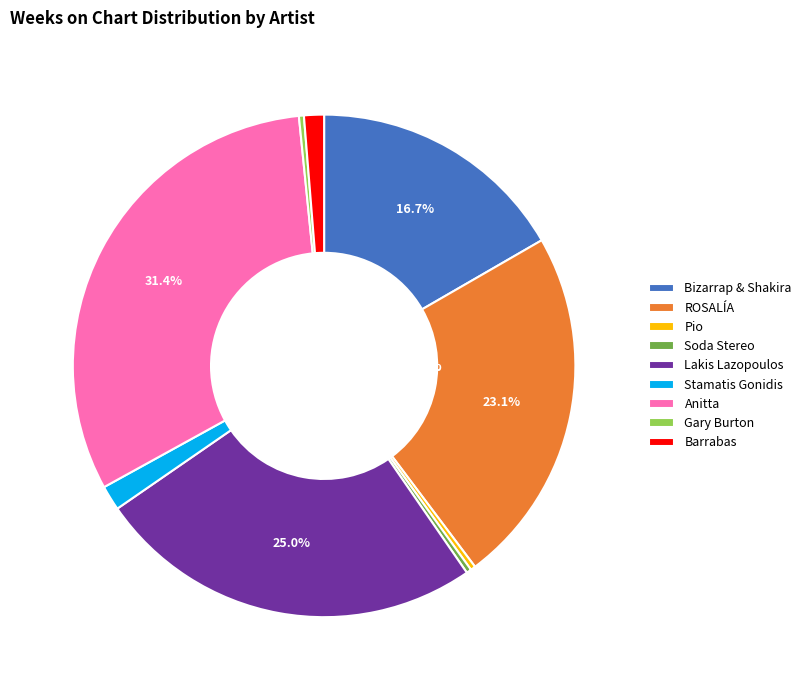

Is there any slice that represents more than half of the pie?

No